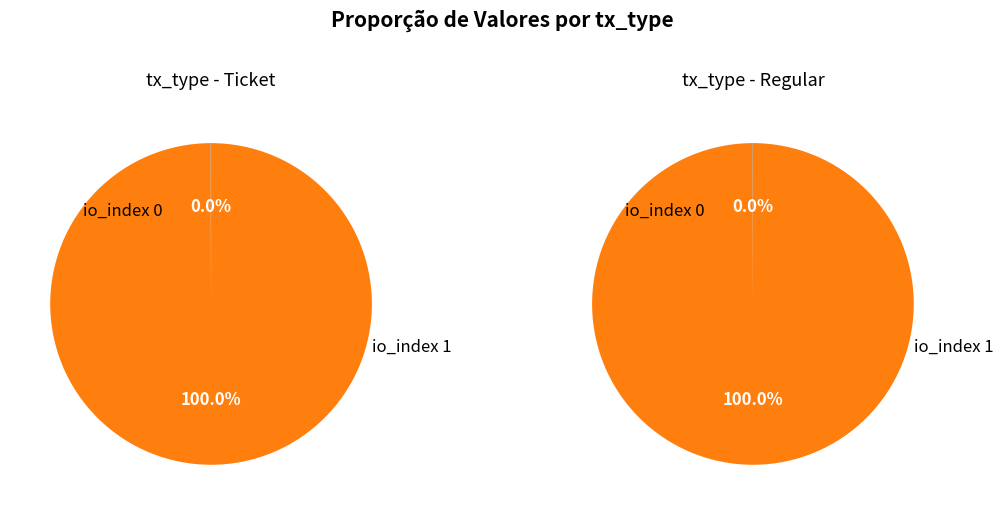

What is the majority slice?

io_index 1